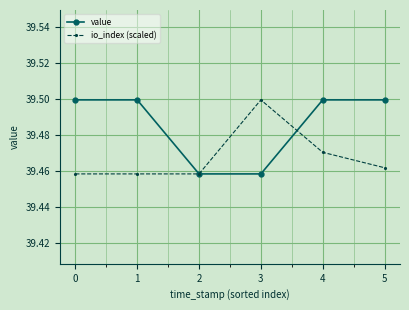

What is the total value across all series at 5?

79.0